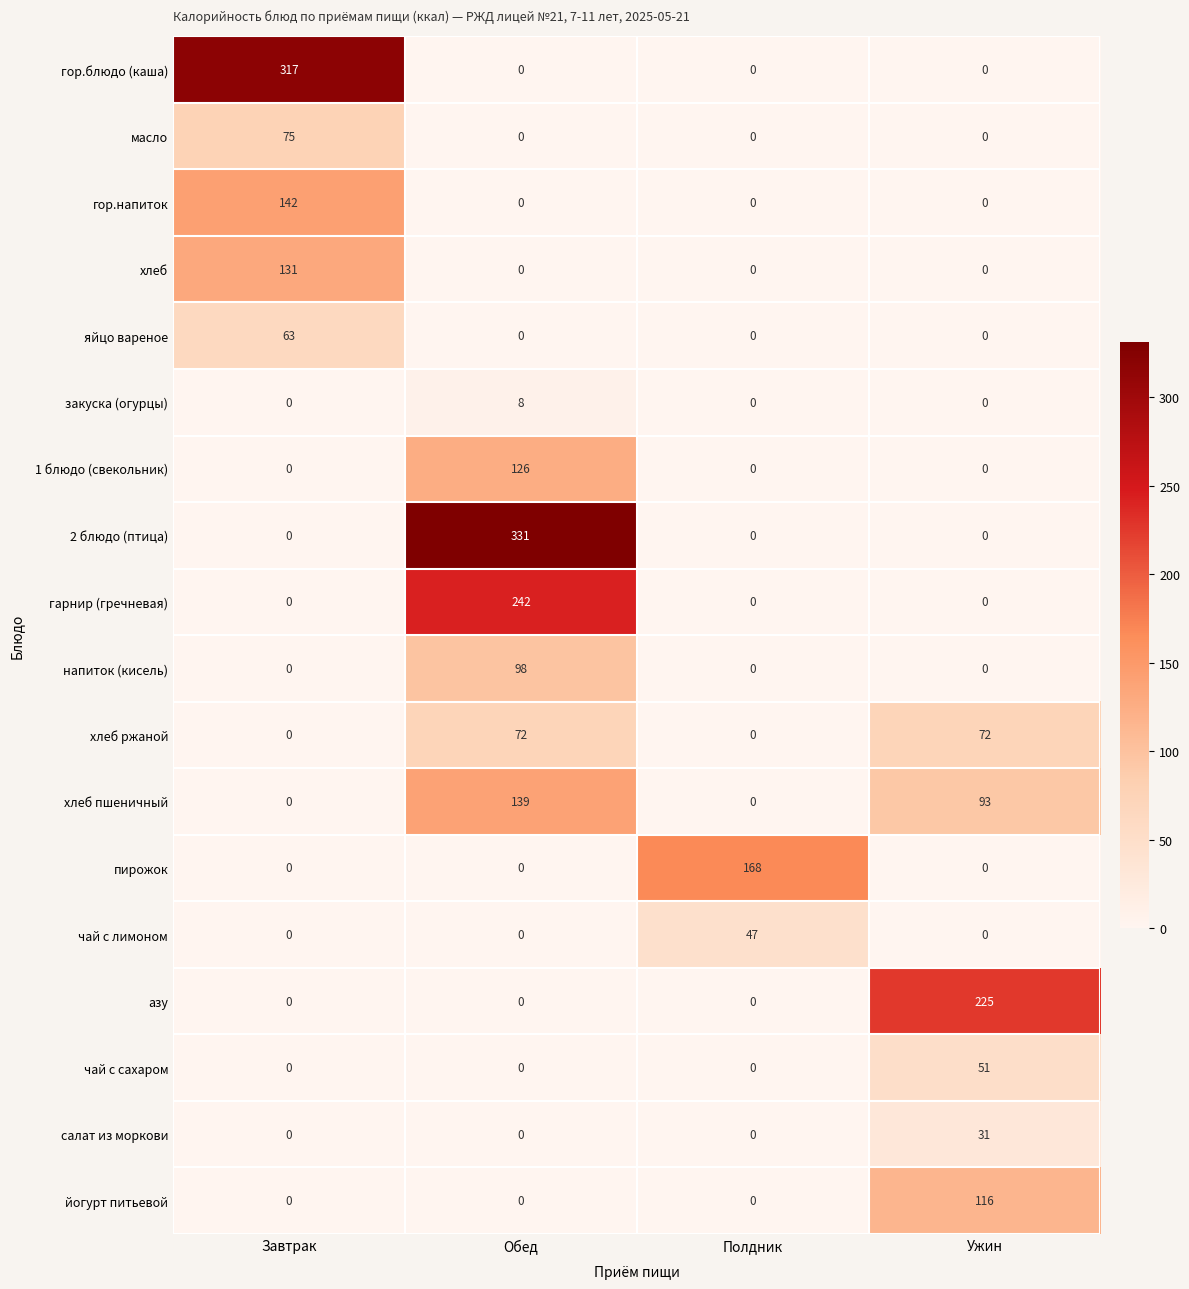

Count the number of categories in the chart.

4